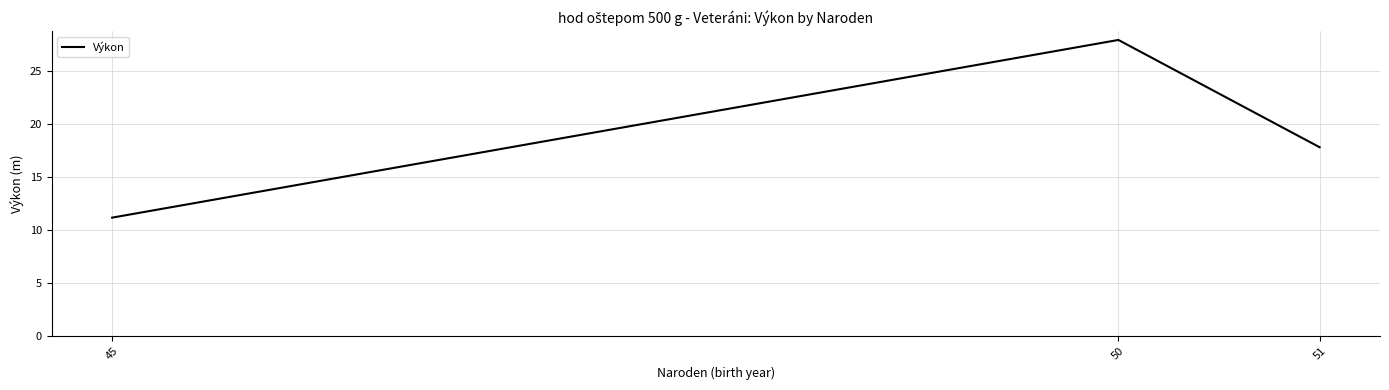

At which category does the chart reach its peak across all series?

50